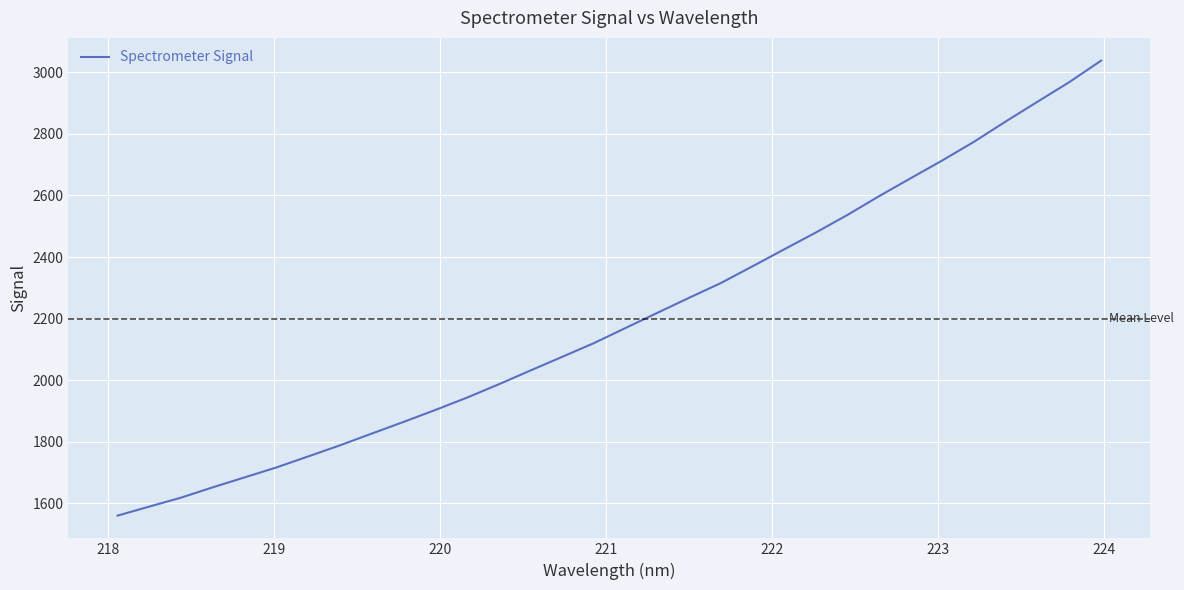

How many lines are shown in the chart?

1